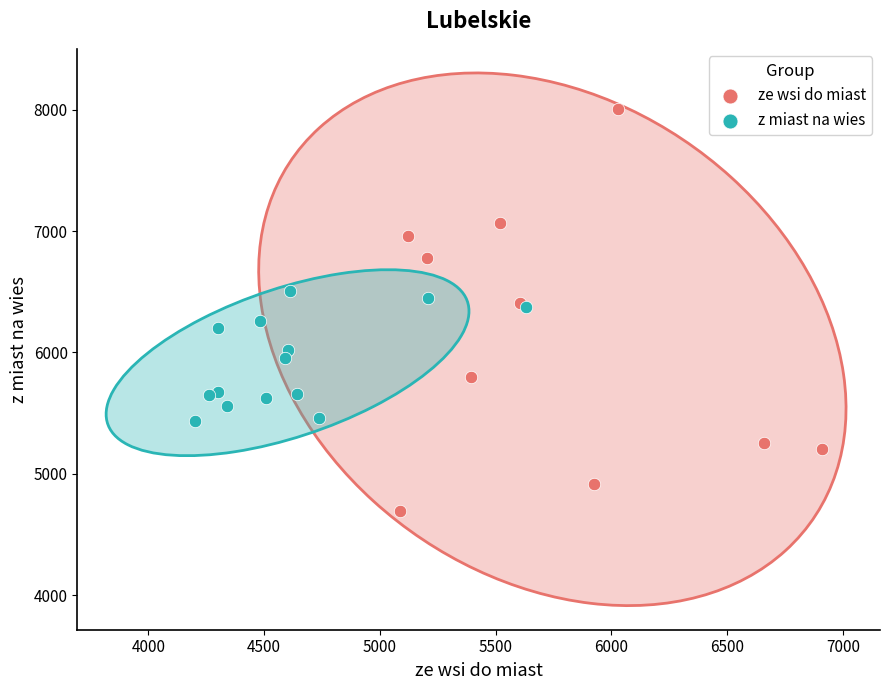

Which series reaches the minimum Y coordinate?

ze wsi do miast